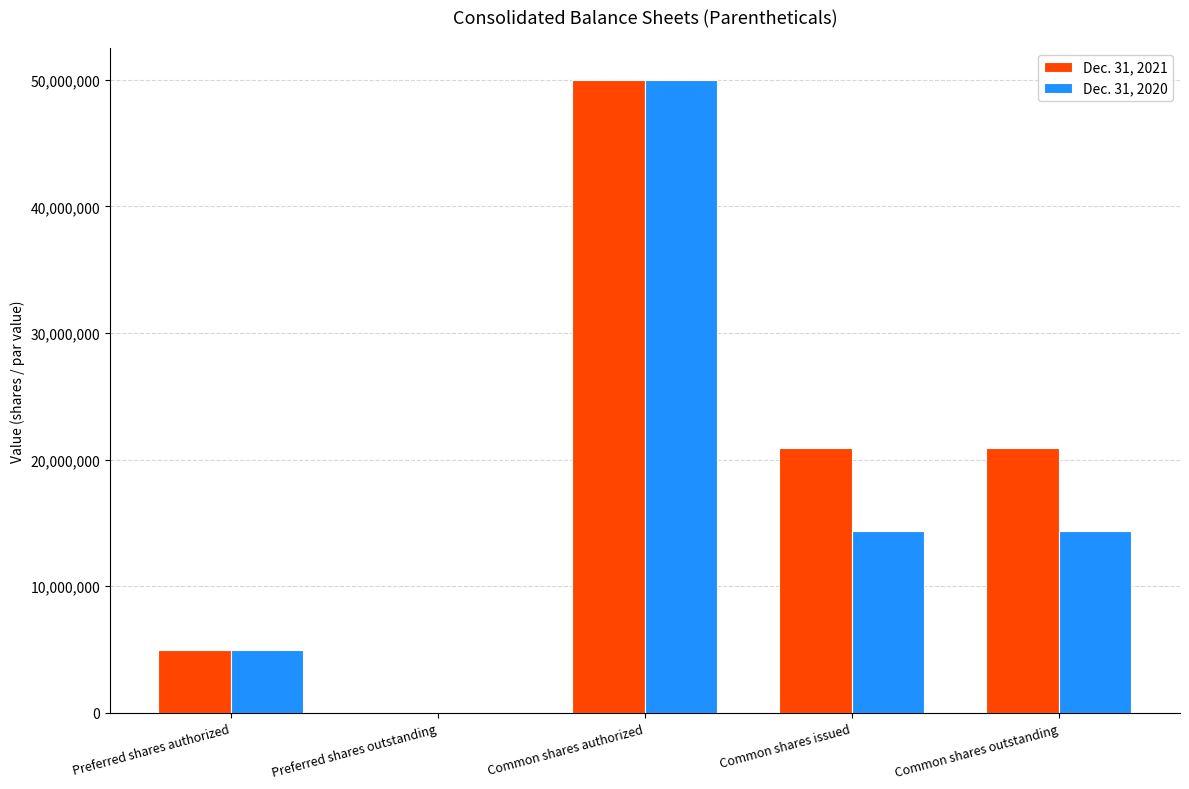

What value does the Dec. 31, 2020 series have at Common shares authorized?

50000000